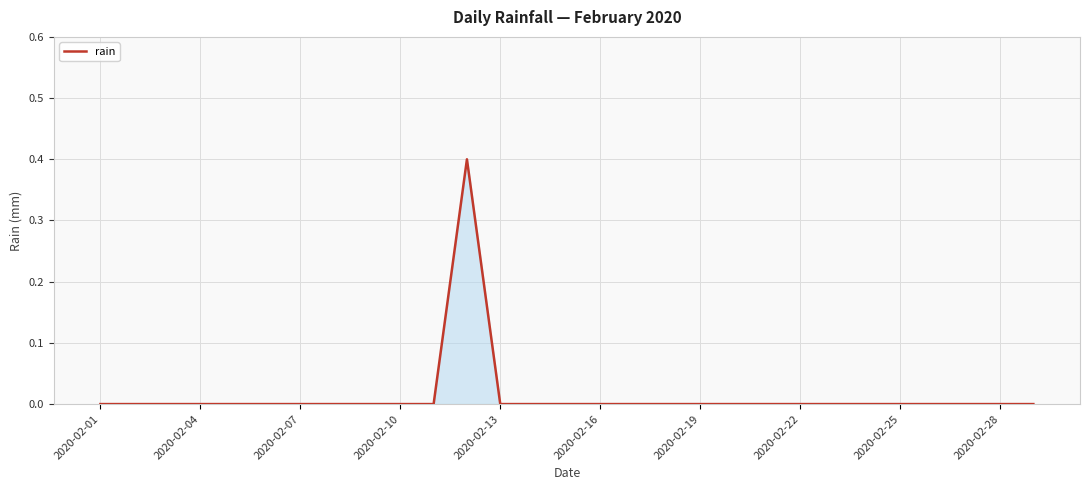

What is the greatest value displayed?

0.4